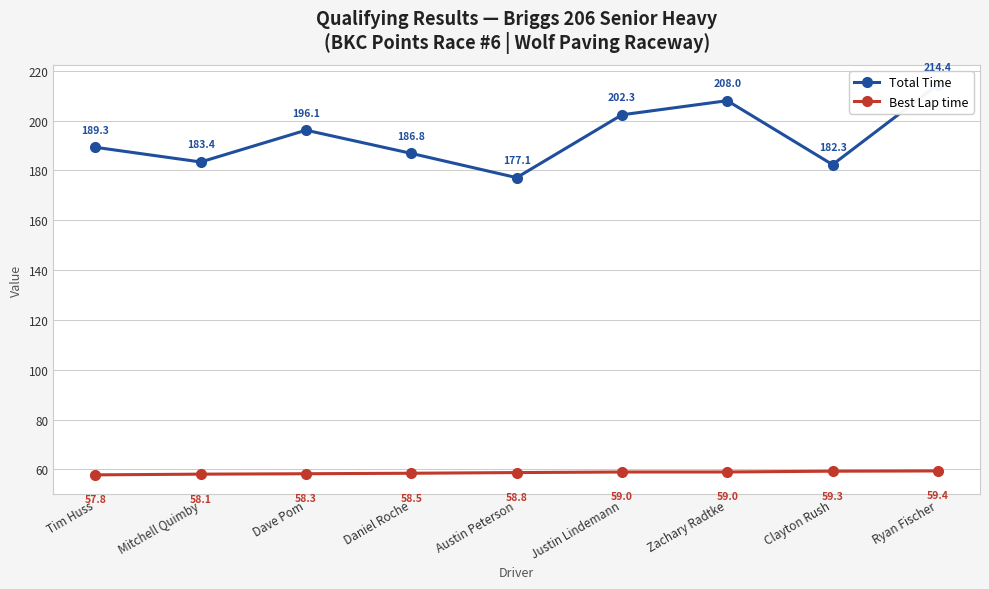

What is the sum of the Total Time values at Dave Pom and Clayton Rush?

378.5